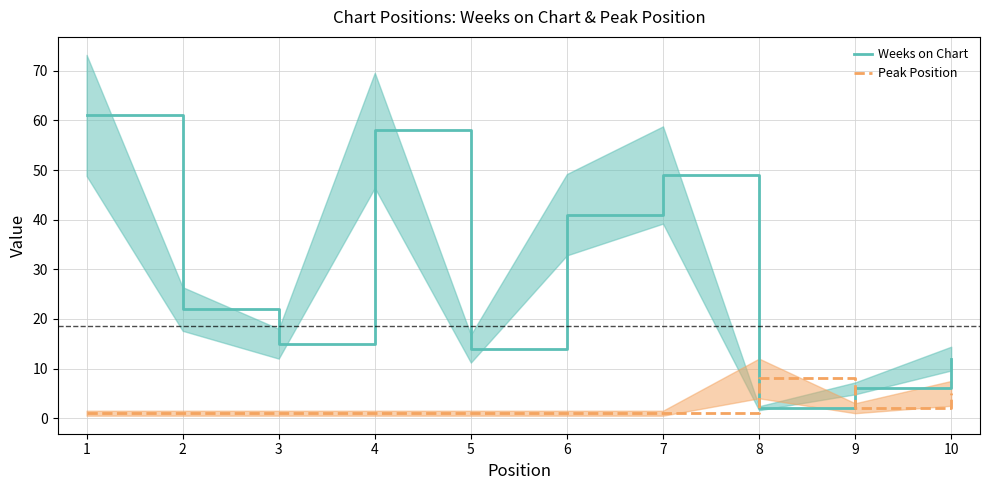

How many interior local valleys does the Peak Position series have?

1